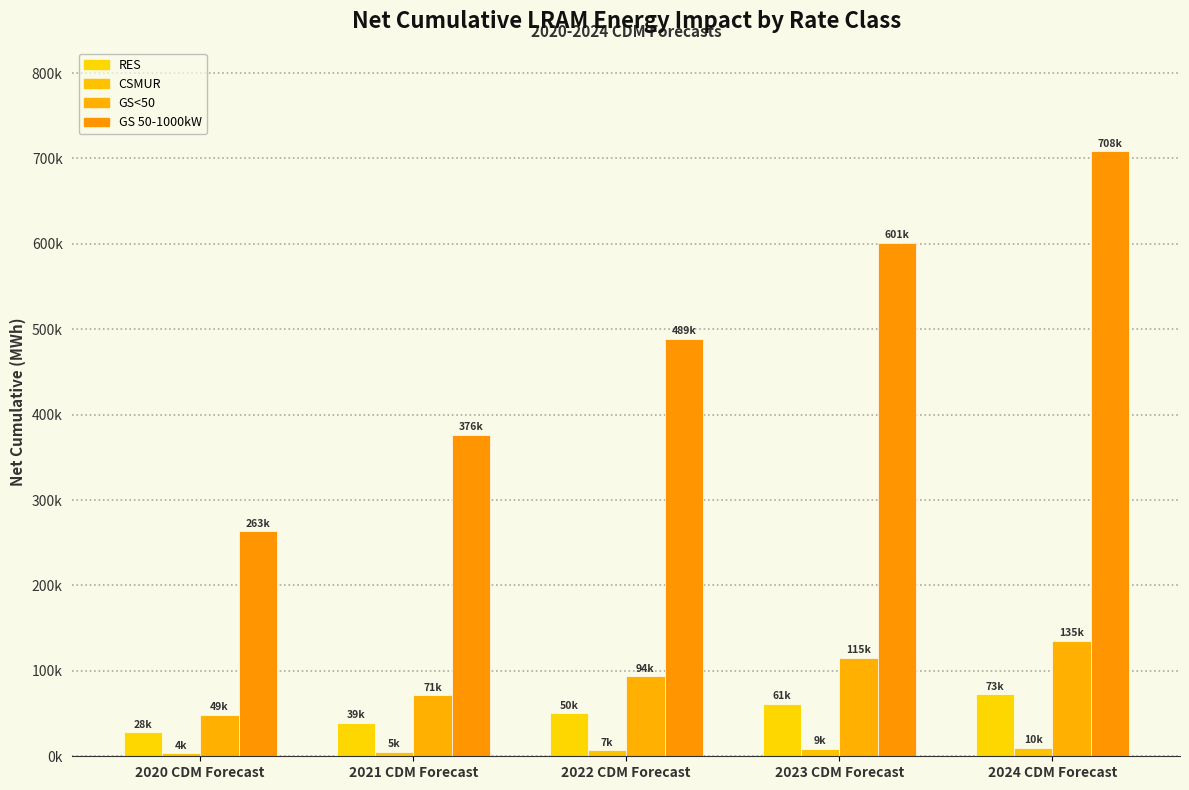

What is the label of the 2nd bar from the right?

2023 CDM Forecast